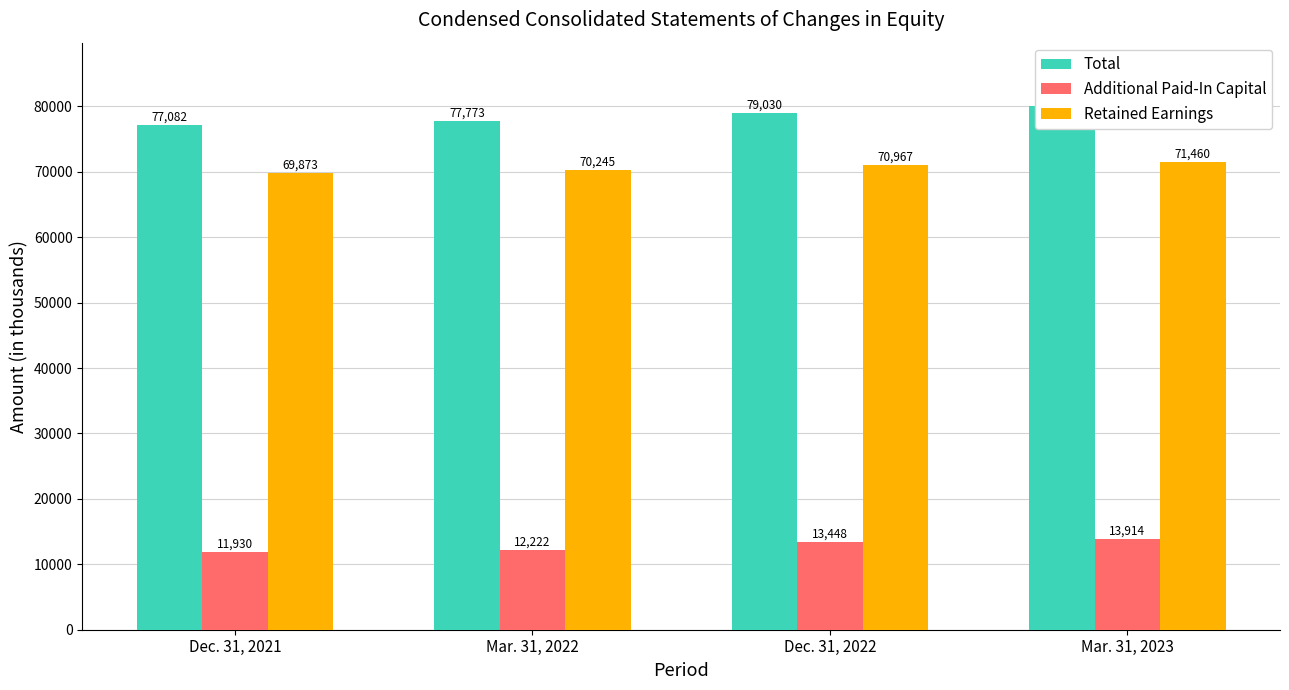

What is the difference between the maximum and second lowest values in the Retained Earnings series?

1215